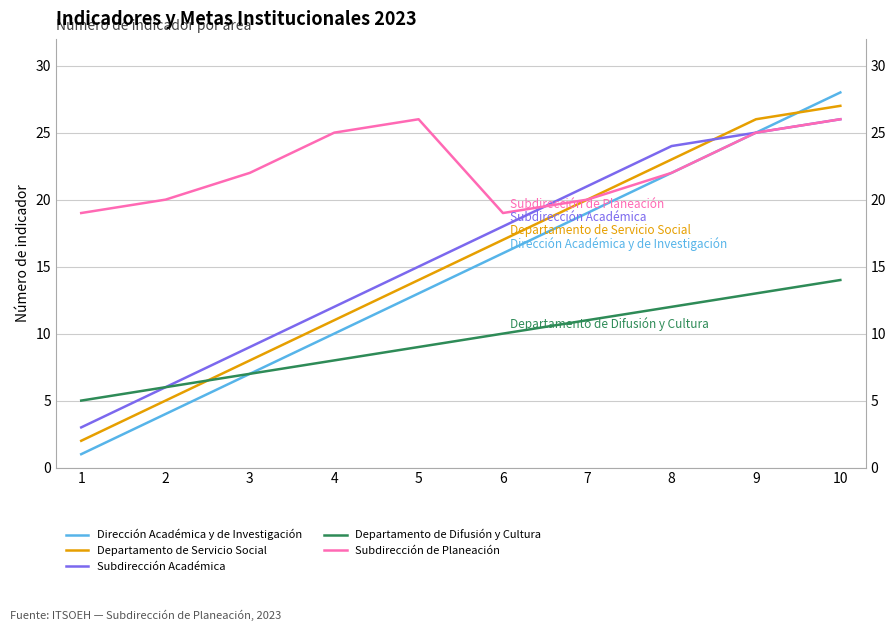

How many data points in Dirección Académica y de Investigación are less than 16?

5